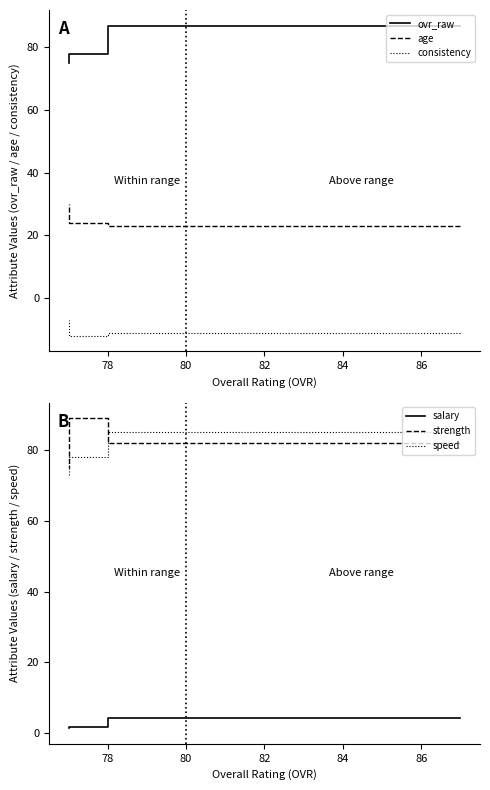

True or false: salary has a value of 2.2 at 80.

False